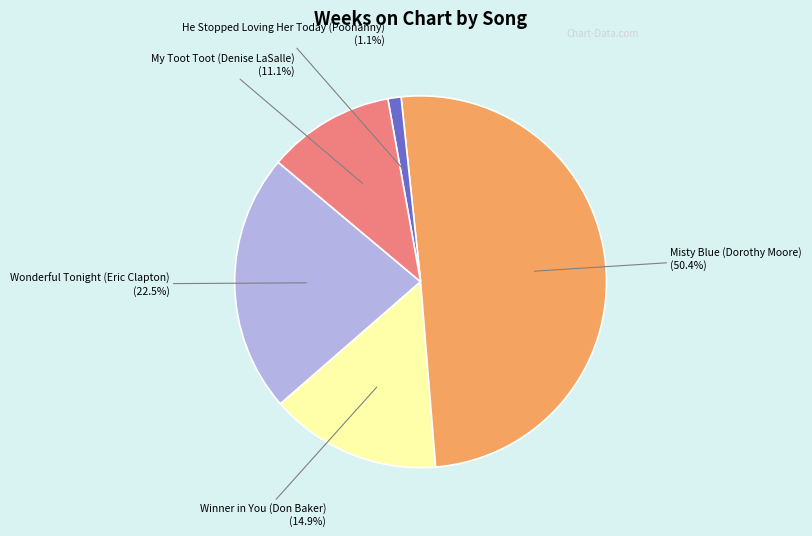

Count the number of slices in the pie.

5